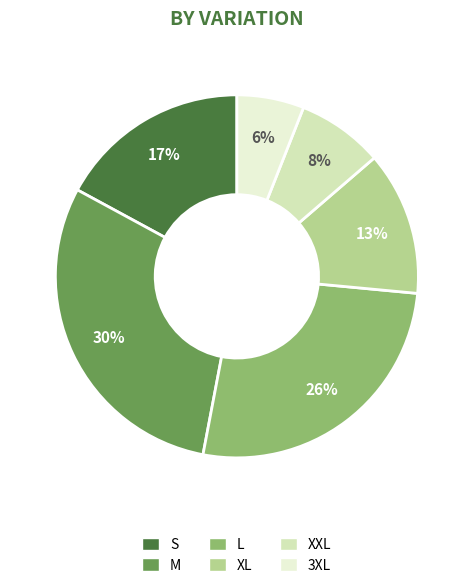

Between 3XL and XXL, which is larger?

XXL